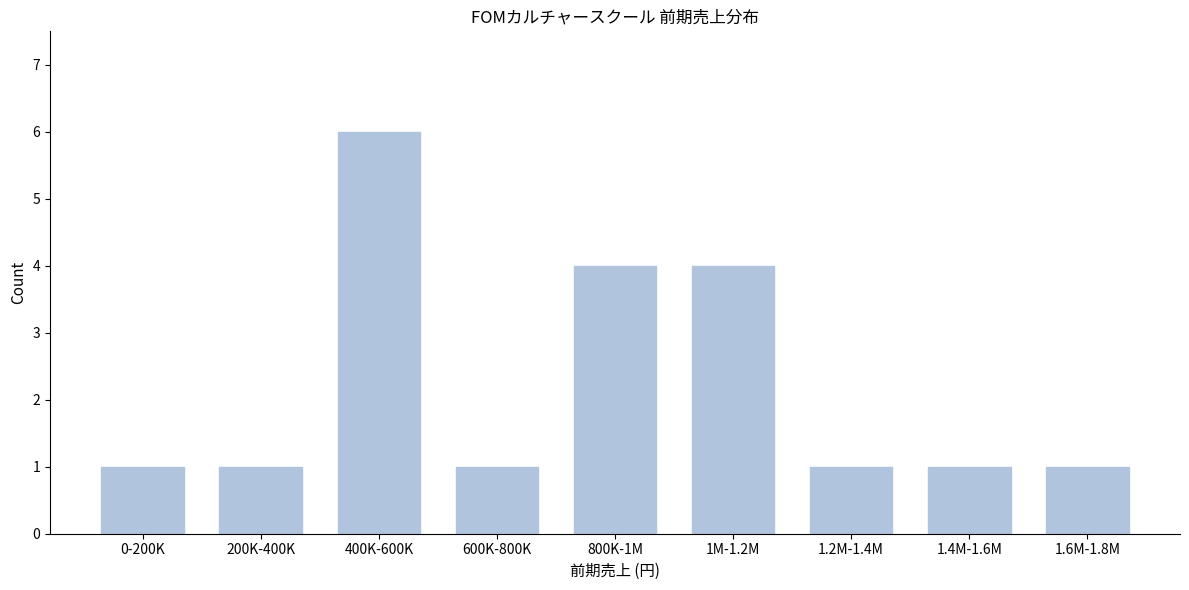

Reading right to left, extract all data points from this chart.

1	1	1	4	4	1	6	1	1